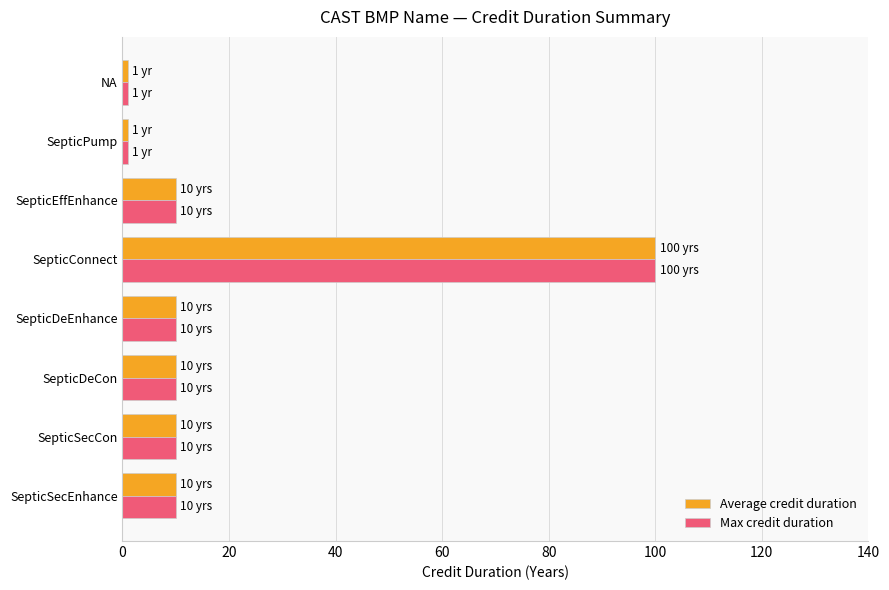

What is the average value of the Average credit duration series?

19